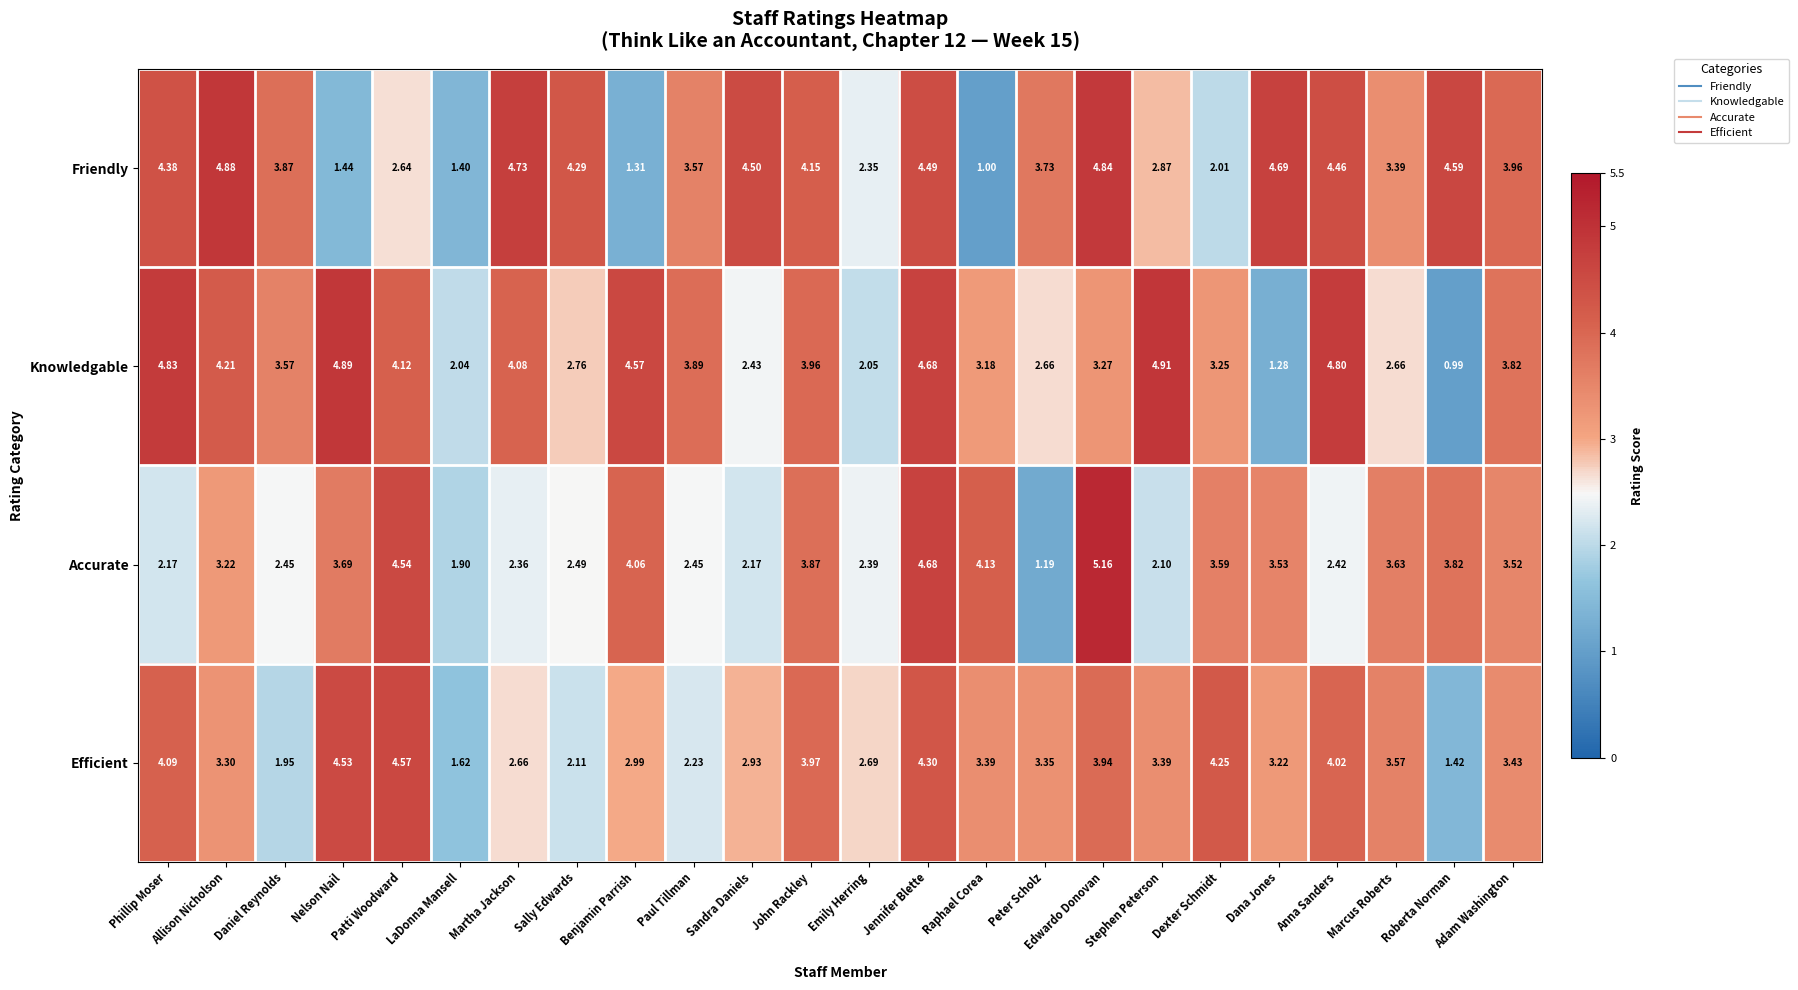

How many data points in Knowledgable are less than 3?

8